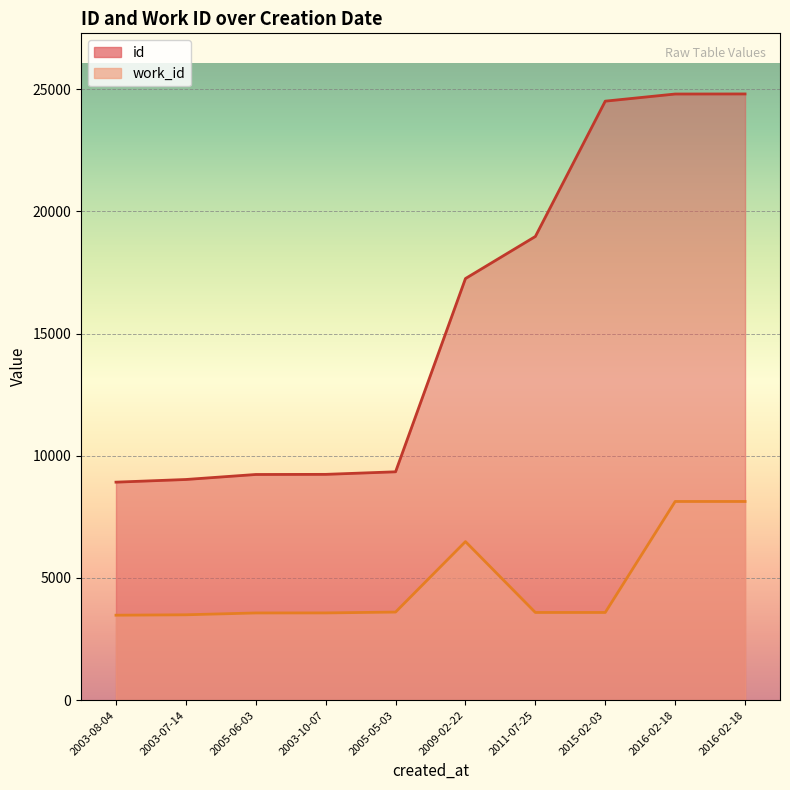

What is the maximum value shown in the chart?

24810